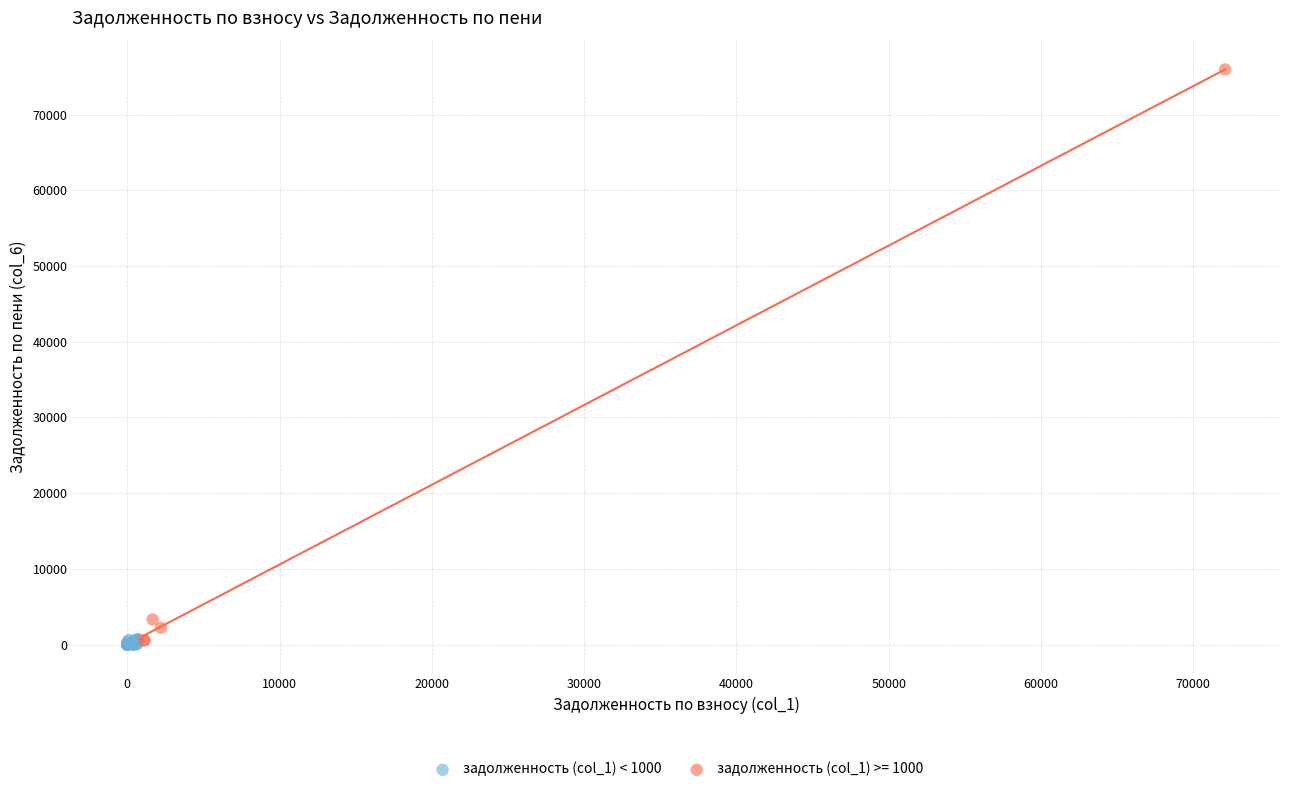

Which series has the widest spread of Y values?

задолженность (col_1) >= 1000